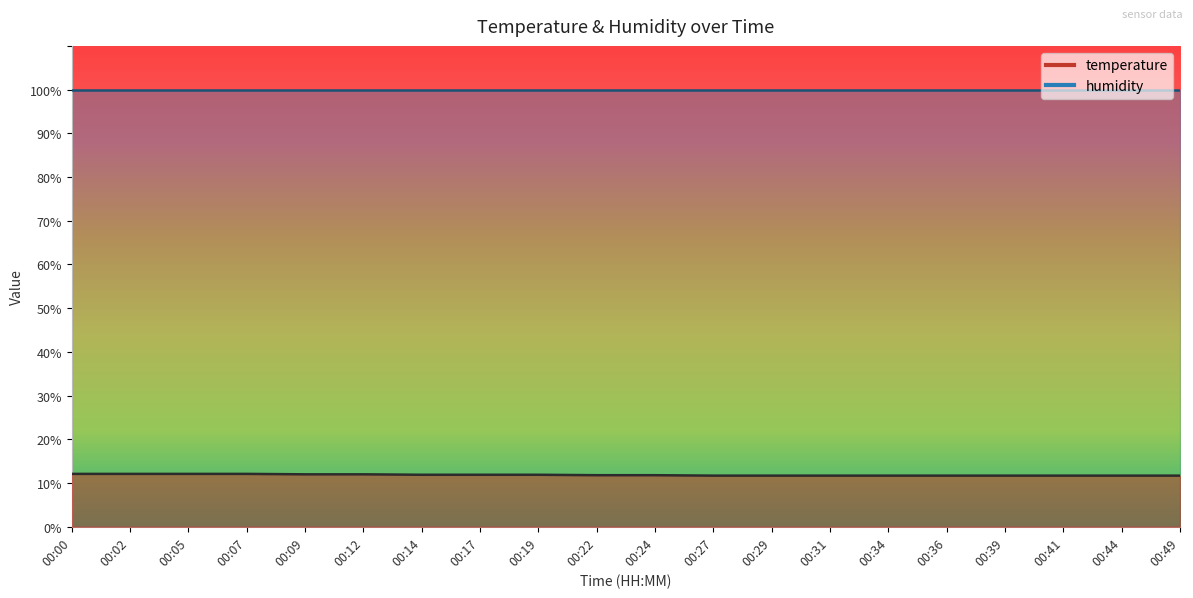

What is the greatest value displayed?

12.1